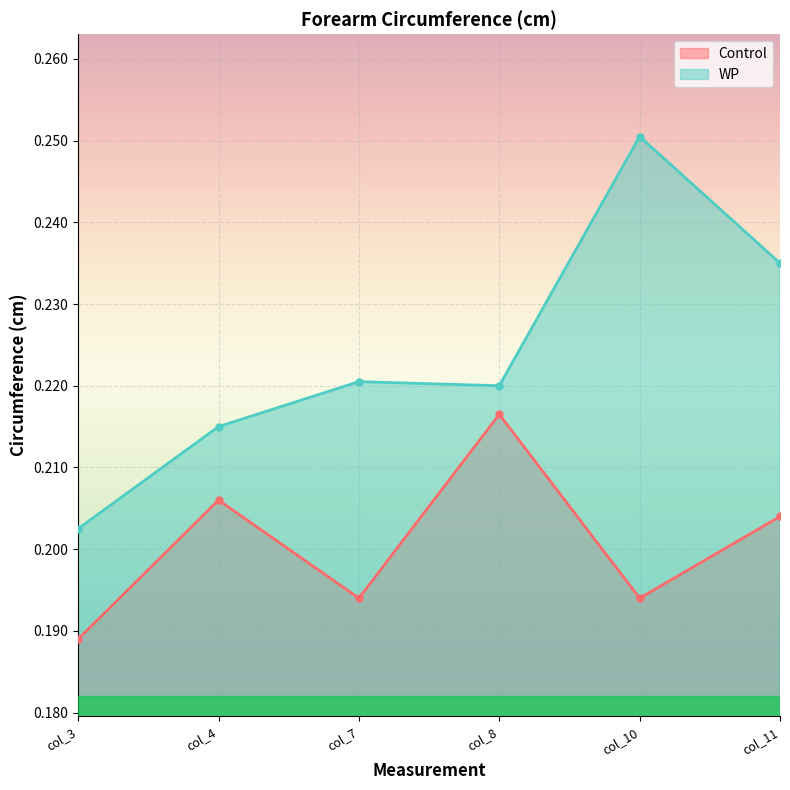

At which label does WP reach its minimum?

col_3